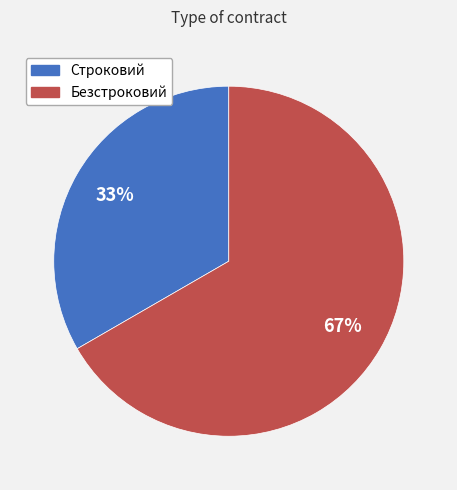

What percentage is the Строковий slice, to the nearest percent?

33%